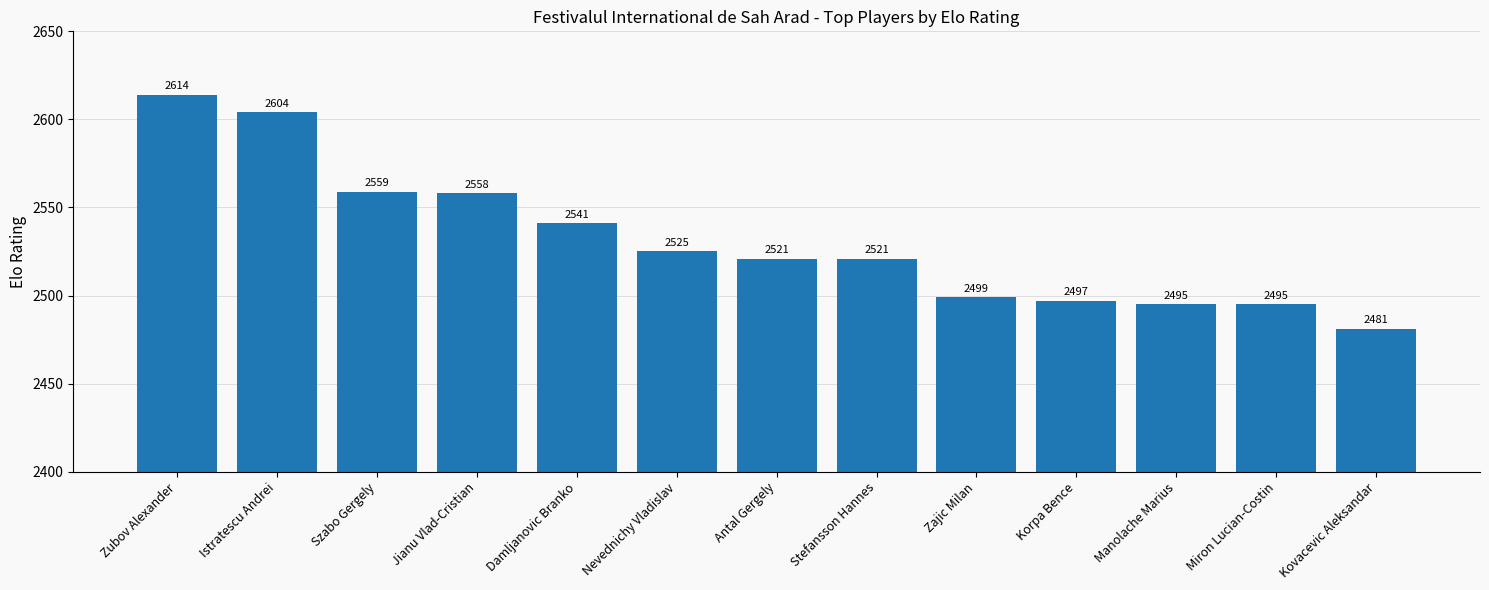

What value does the data have at Korpa Bence, to the nearest 50?

2500